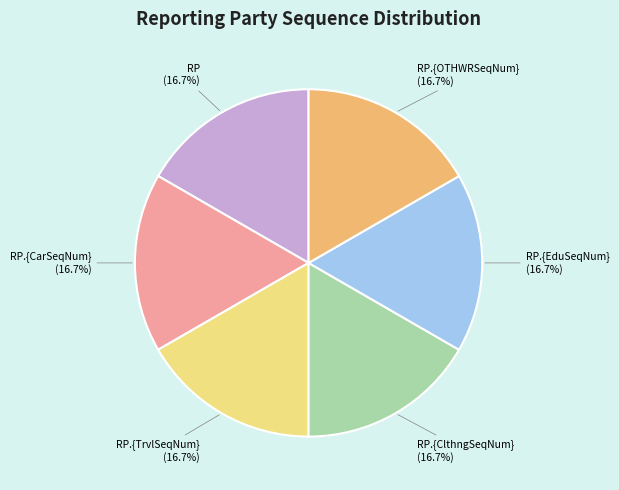

Approximately how many times larger is the value at RP.{ClthngSeqNum} compared to RP.{OTHWRSeqNum}?

1.0